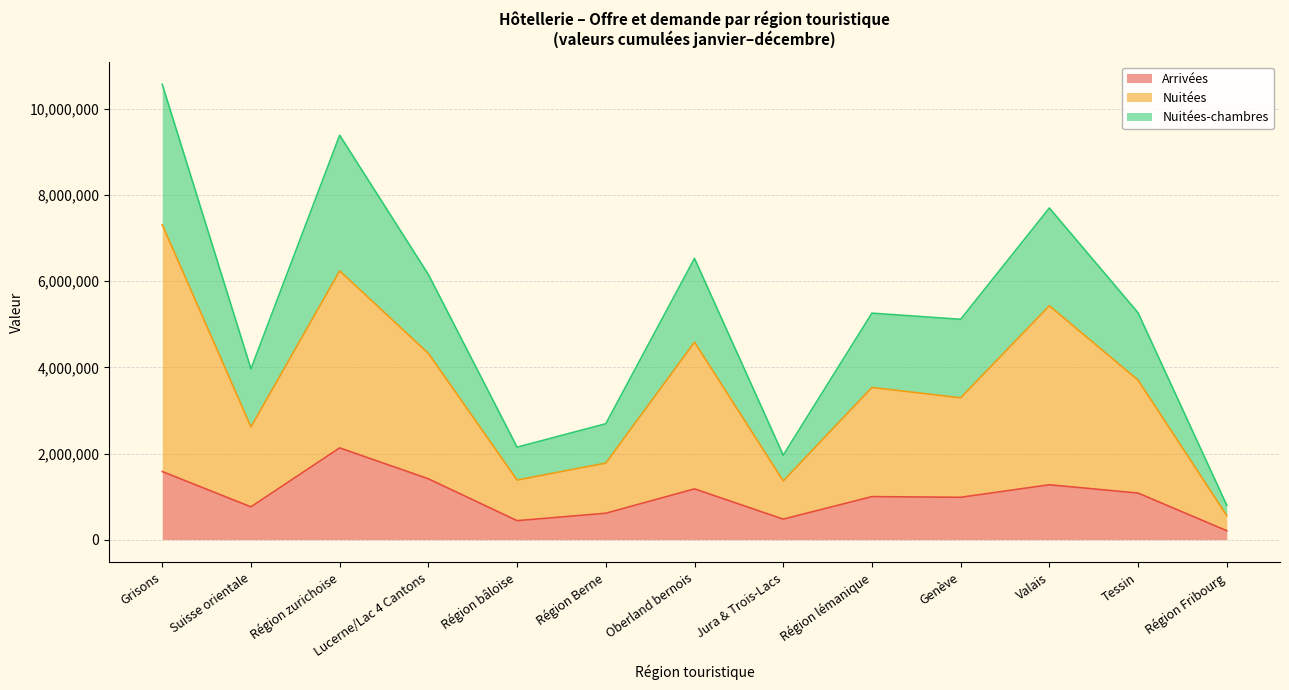

What is the label of the 4th point from the left?

Lucerne/Lac 4 Cantons